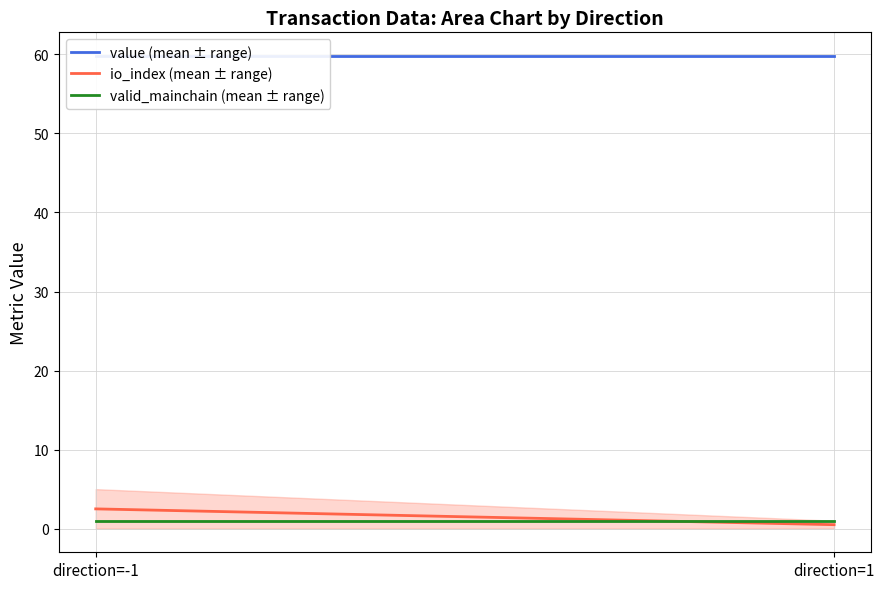

Is it true that io_index (mean ± range) equals 4.3 at direction=-1?

False